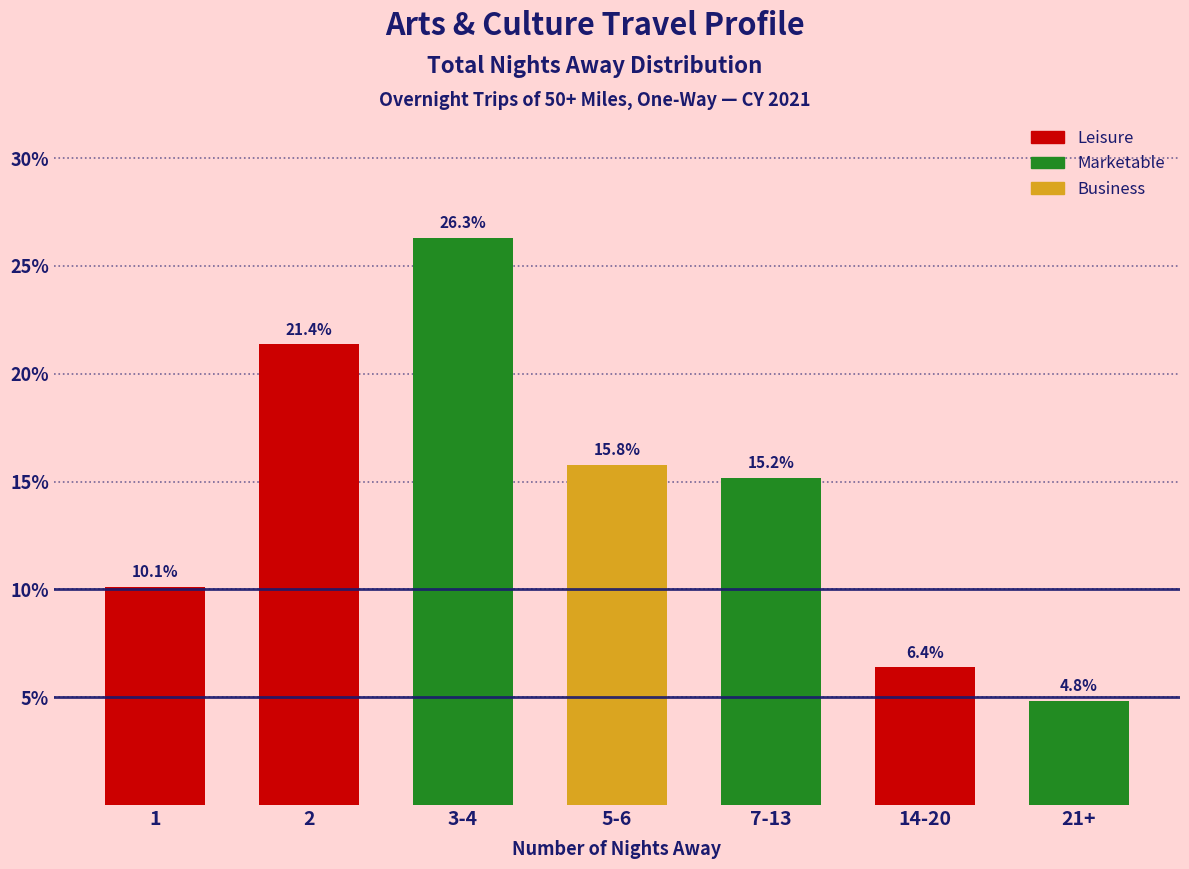

Reading right to left, transcribe all the data shown in this chart.

4.8	6.4	15.2	15.8	26.3	21.4	10.1